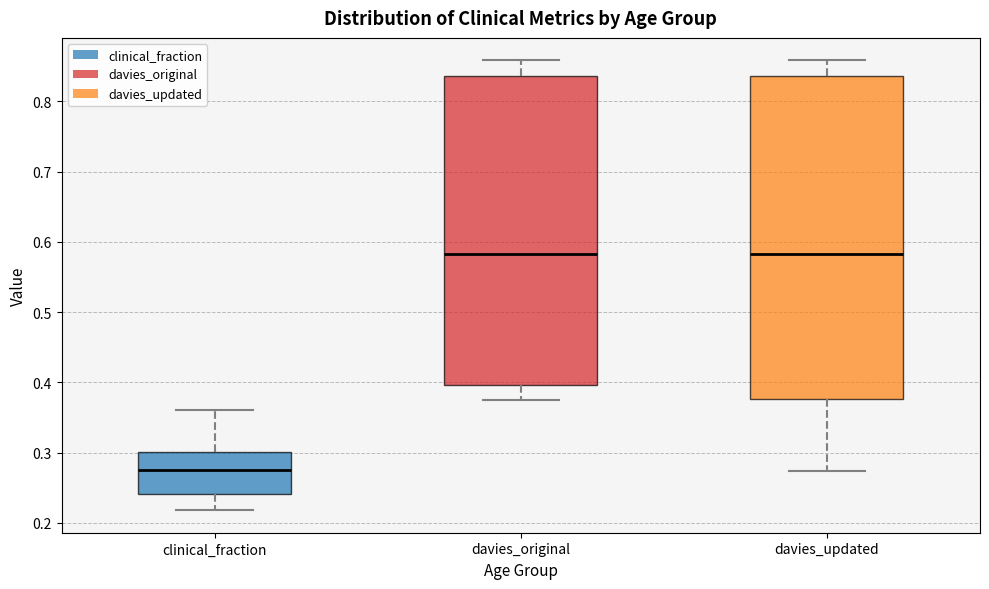

Reading left to right, transcribe this box plot: for each box, give where its median line is, the range the box spans, and where its two whiskers end, as read against the y-axis. The values are not printed on the chart, so give them approximately, as read against the axis.

clinical_fraction: median 0.28, box 0.24 to 0.30, whiskers 0.22 to 0.36
davies_original: median 0.58, box 0.40 to 0.84, whiskers 0.37 to 0.86
davies_updated: median 0.58, box 0.38 to 0.84, whiskers 0.27 to 0.86